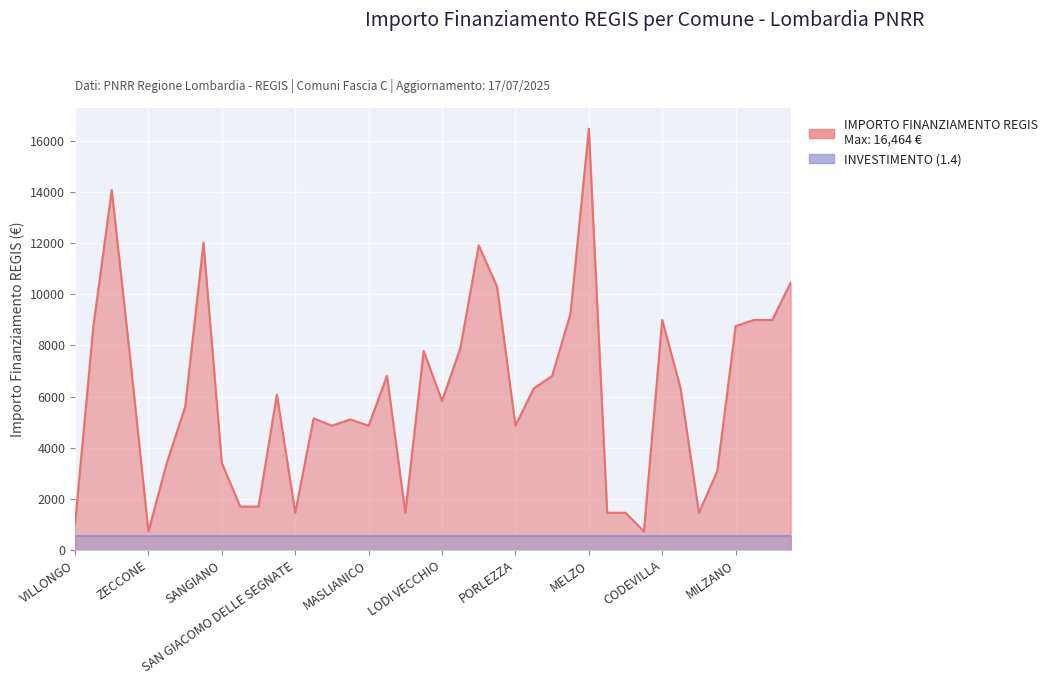

What is the sum of the values at VILLONGO and BUSSERO?

13034